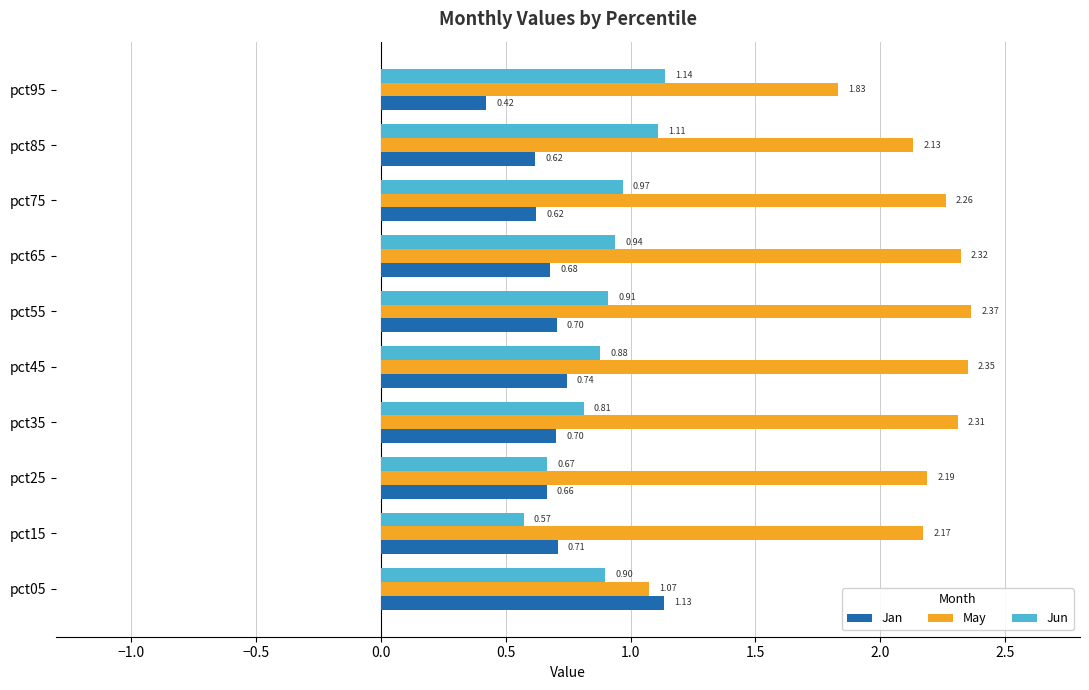

Which label corresponds to the smallest value in the chart?

pct95